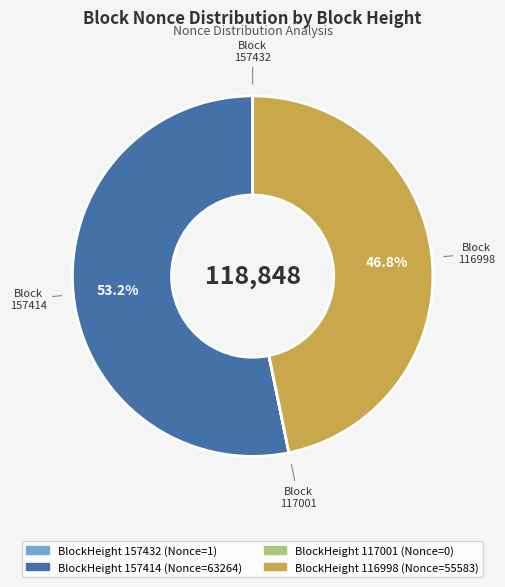

Does any single category account for the majority?

Yes